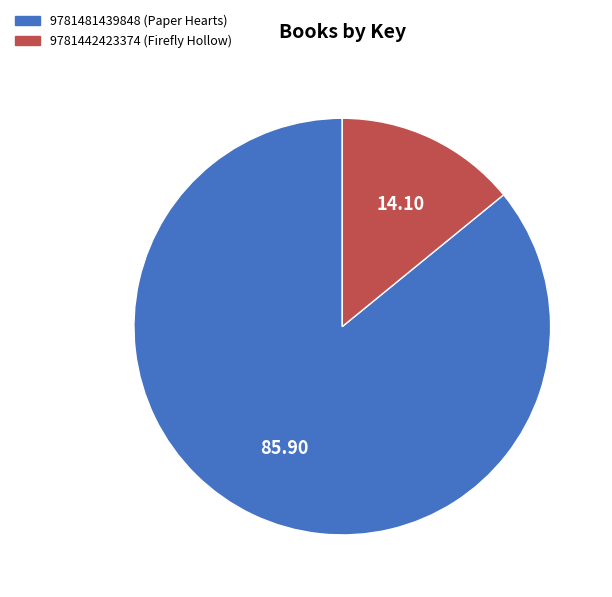

Is it true that 9781442423374 (Firefly Hollow) is 26% of the pie?

False